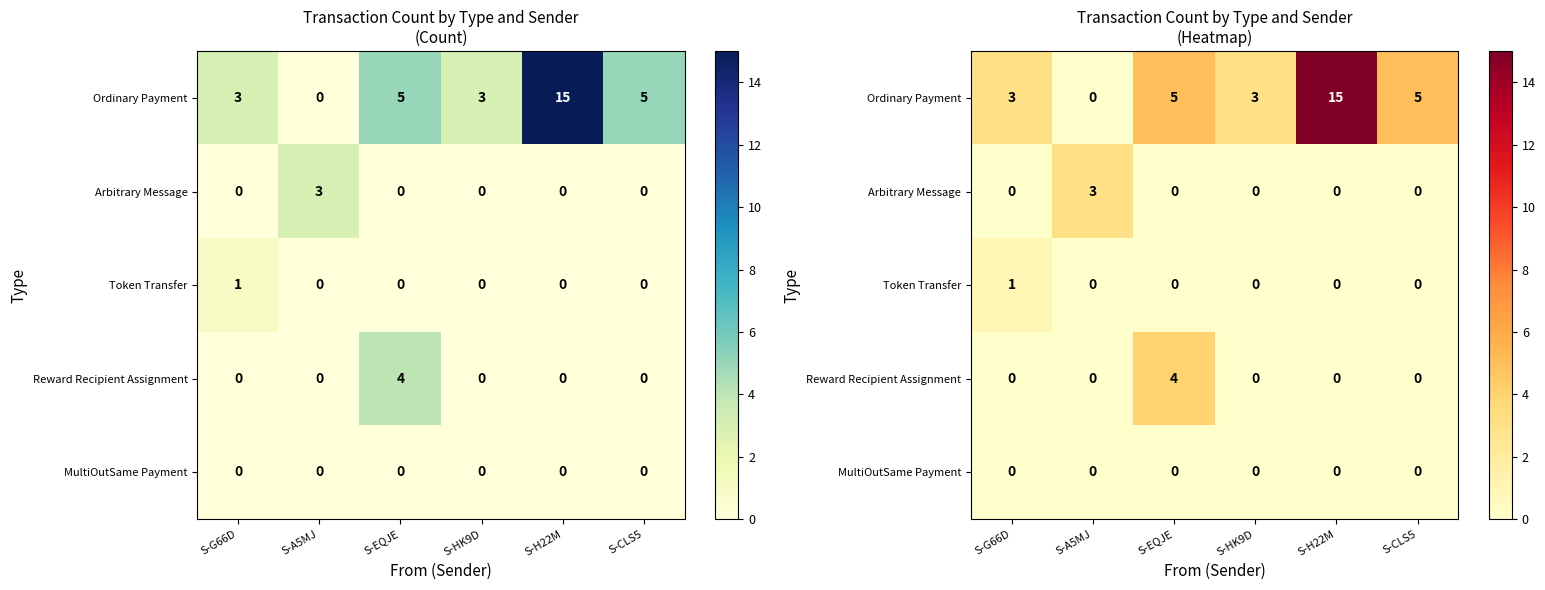

Which label corresponds to the smallest value in the chart?

S-A5MJ